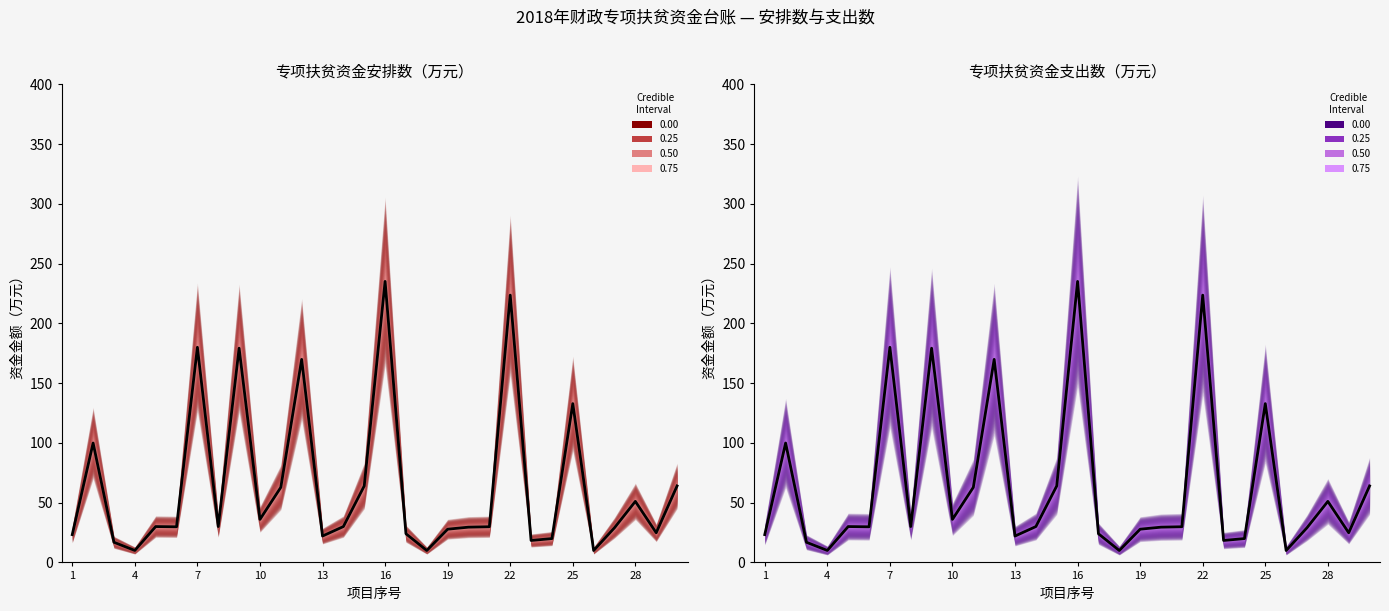

Rank the series by their maximum value, from highest to lowest.

专项扶贫资金安排数_合计, 专项扶贫资金支出数_合计